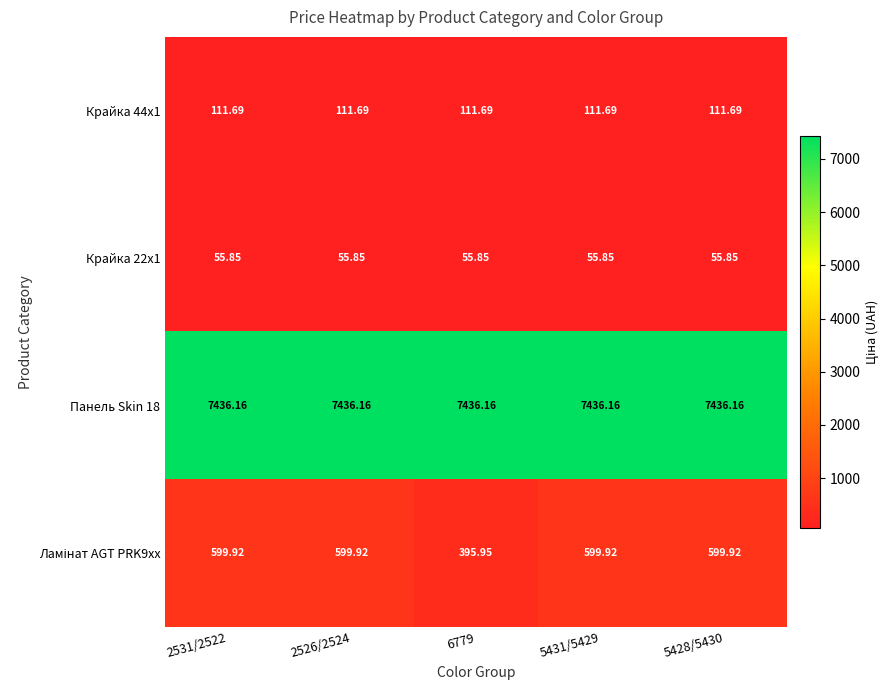

Count the number of categories in the chart.

5